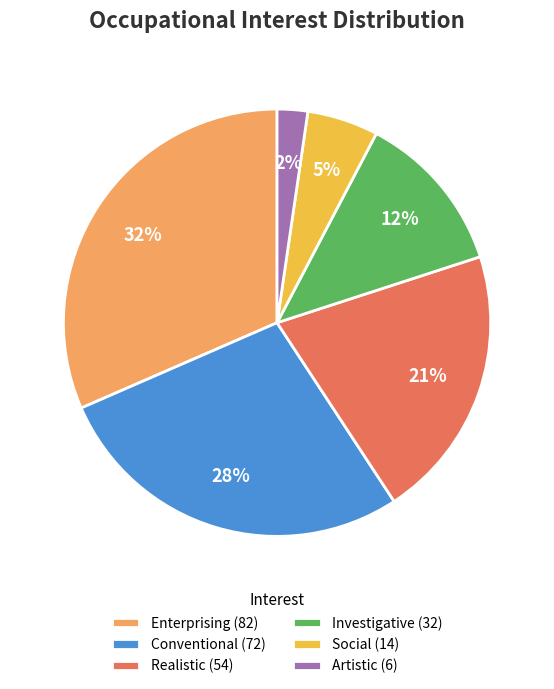

To the nearest percent, what percentage of the pie is Conventional?

28%